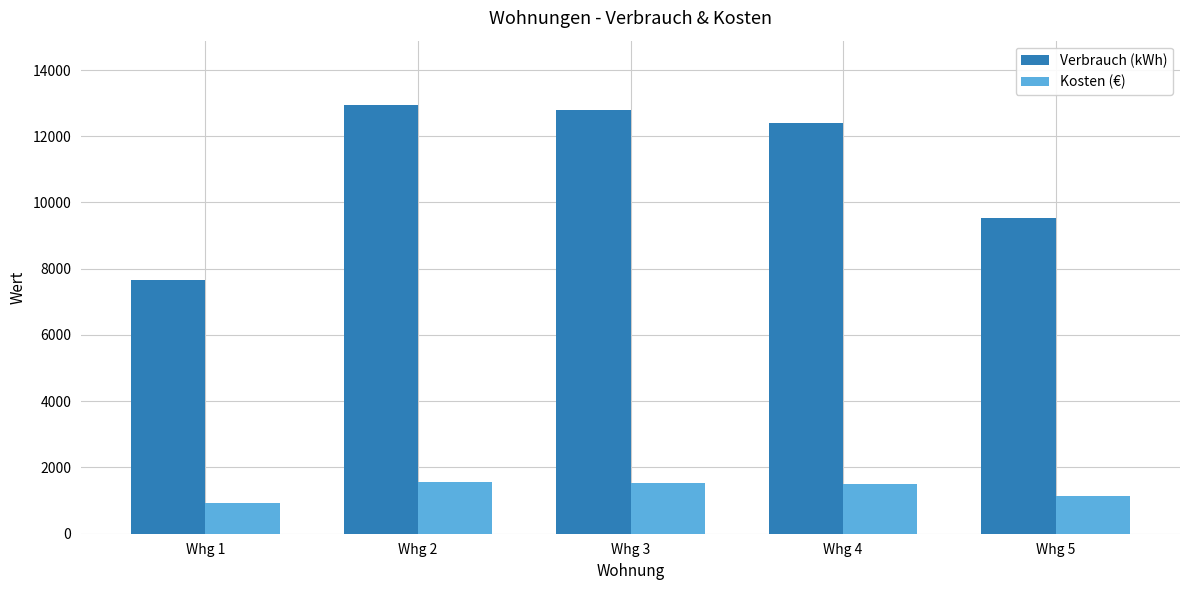

List the series in order of their peak value, lowest first.

Kosten (€), Verbrauch (kWh)